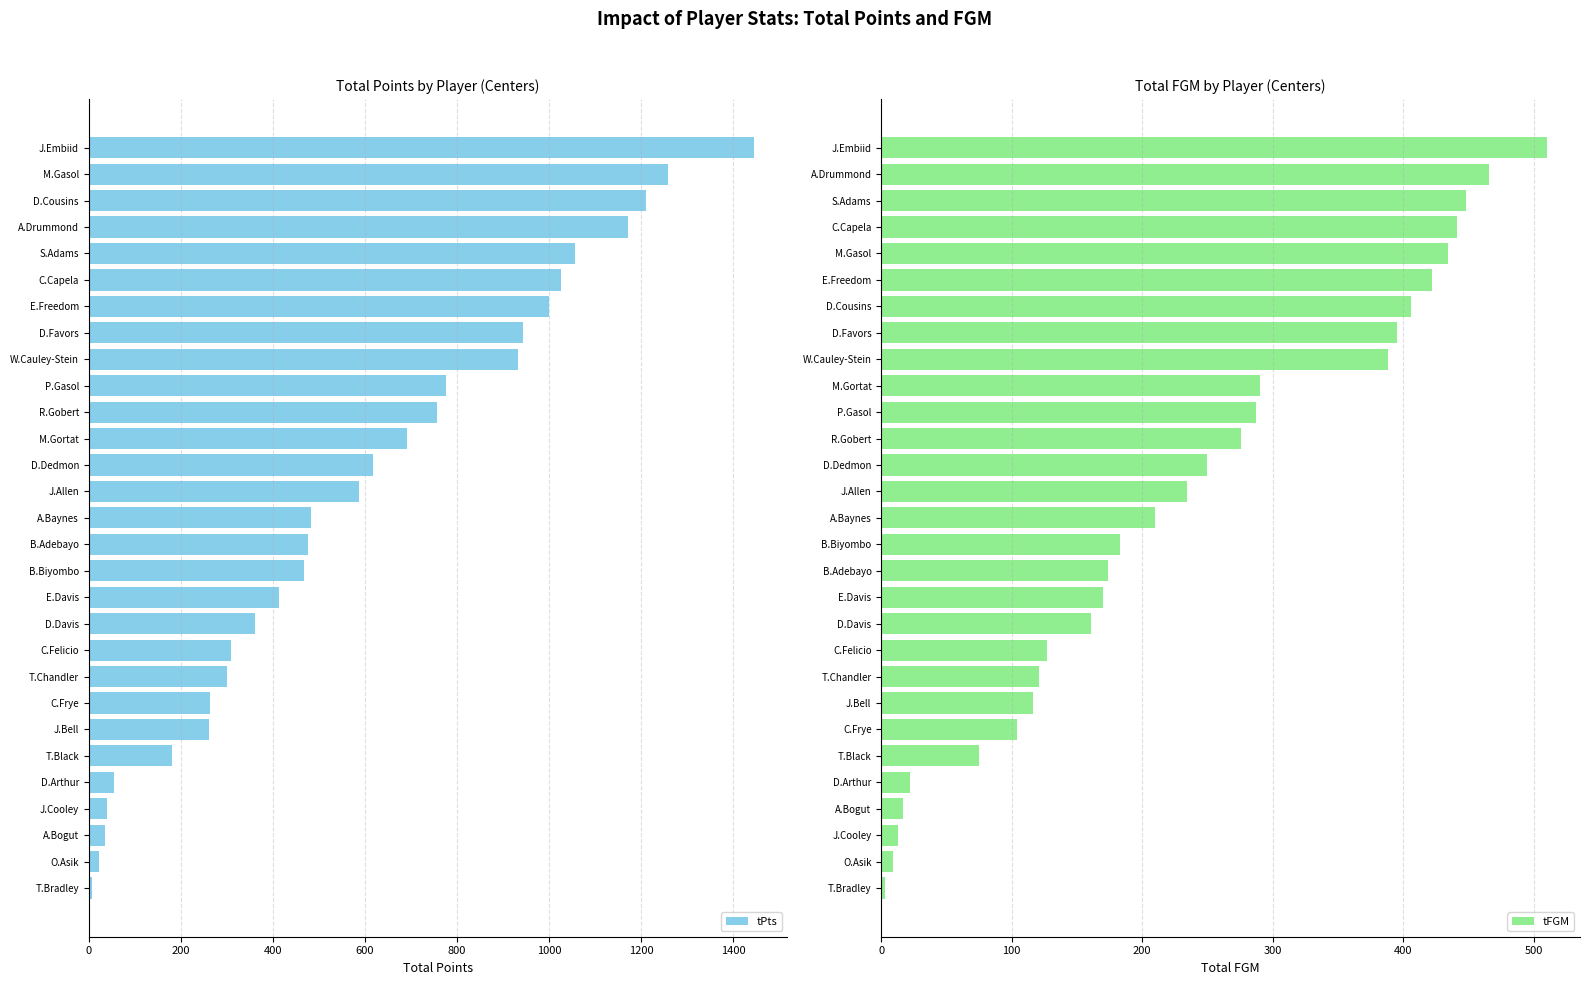

Is it true that tPts equals 264 at C.Frye?

True